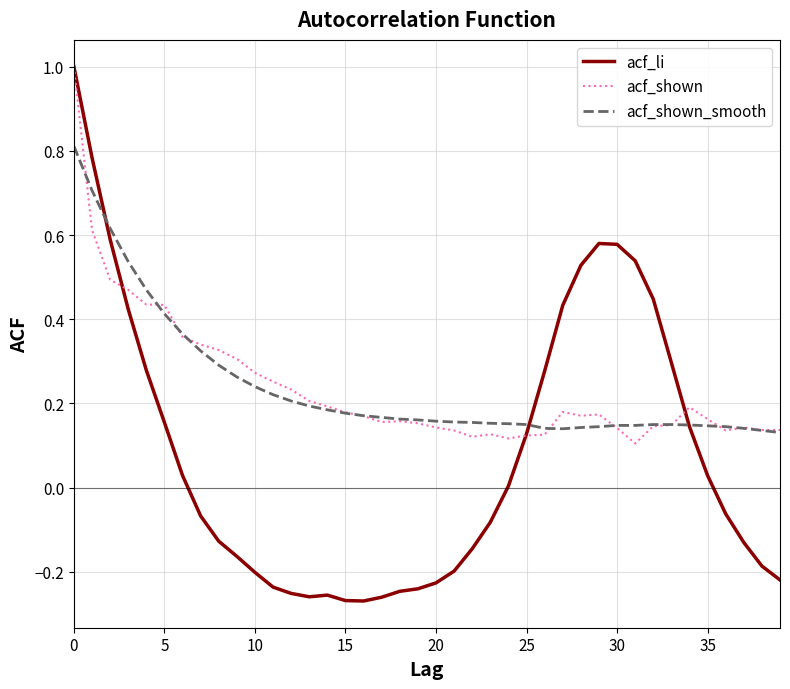

Which series has the widest spread of values?

acf_li